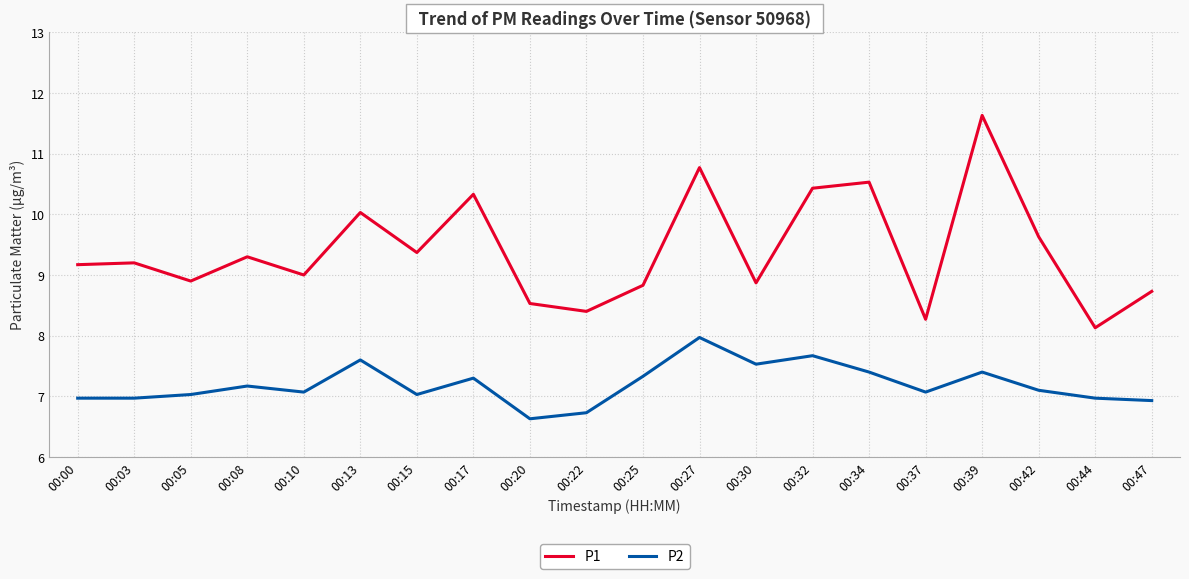

Does the chart display data point markers on the line(s)?

No